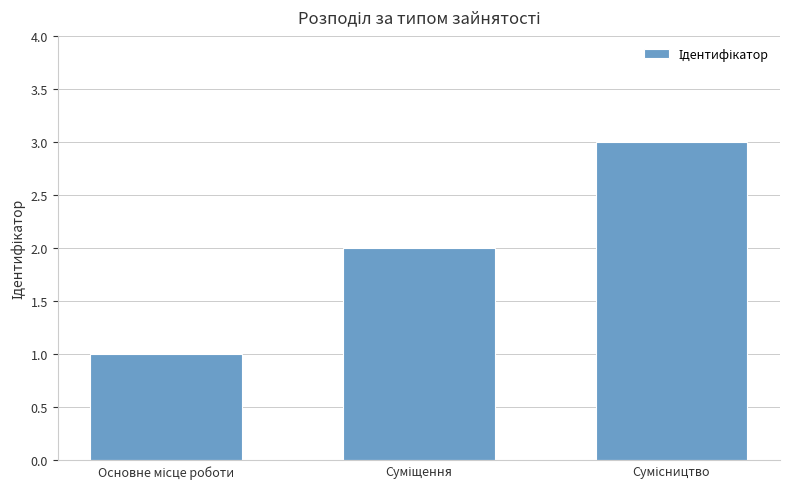

Does the chart contain any negative values?

No